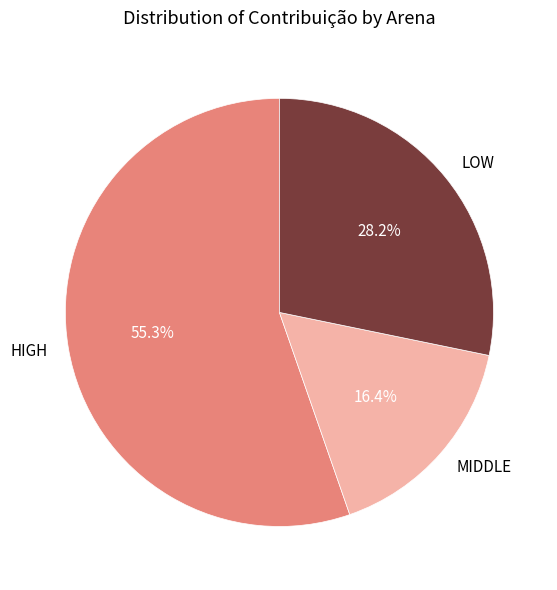

Between LOW and HIGH, which is larger?

HIGH